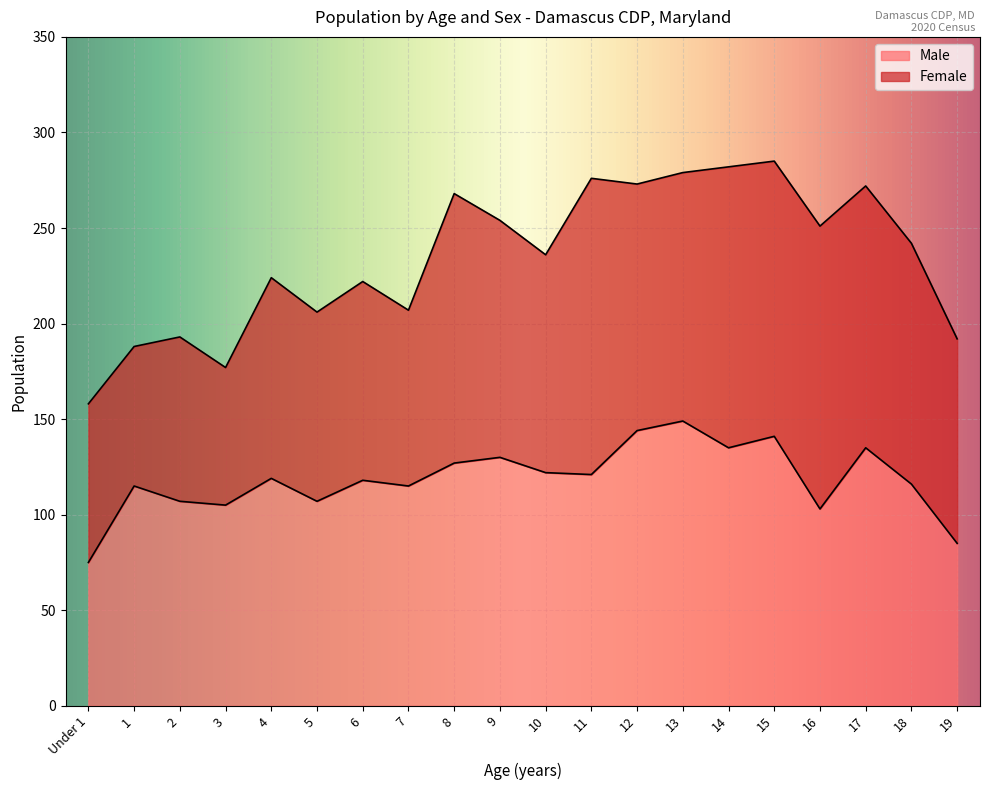

How many data points are above 119?

9